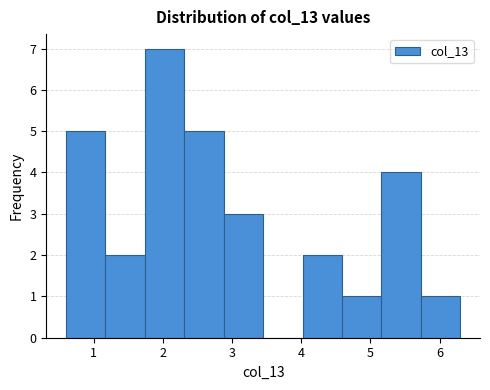

Which range on the x-axis has the tallest bar?

1.74 to 2.31